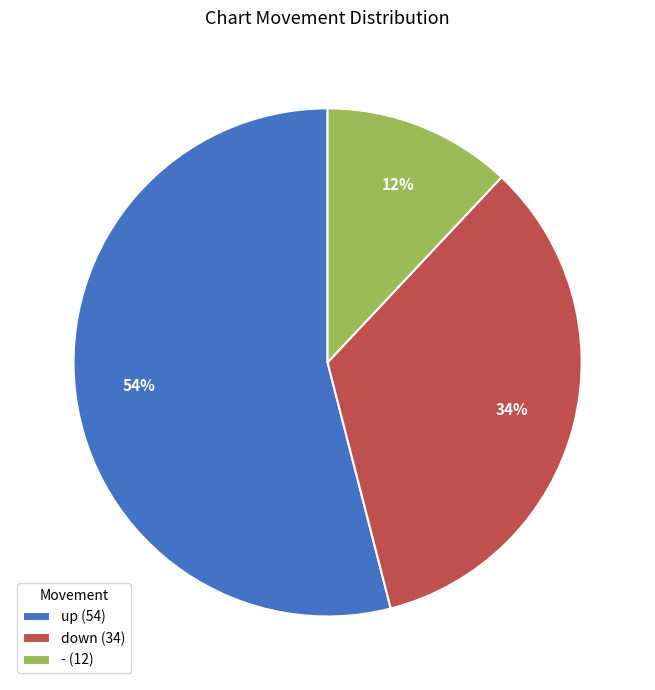

Which category has the biggest portion of the pie?

up